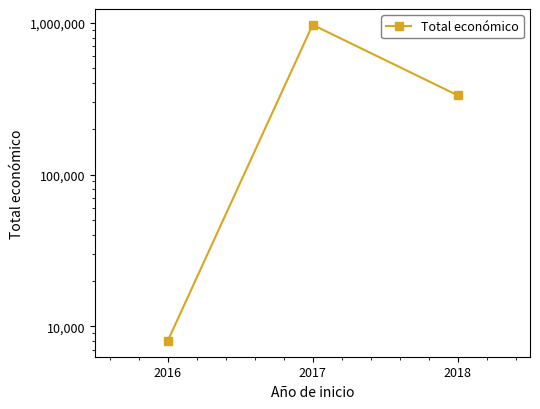

Count the number of data series in this chart.

1